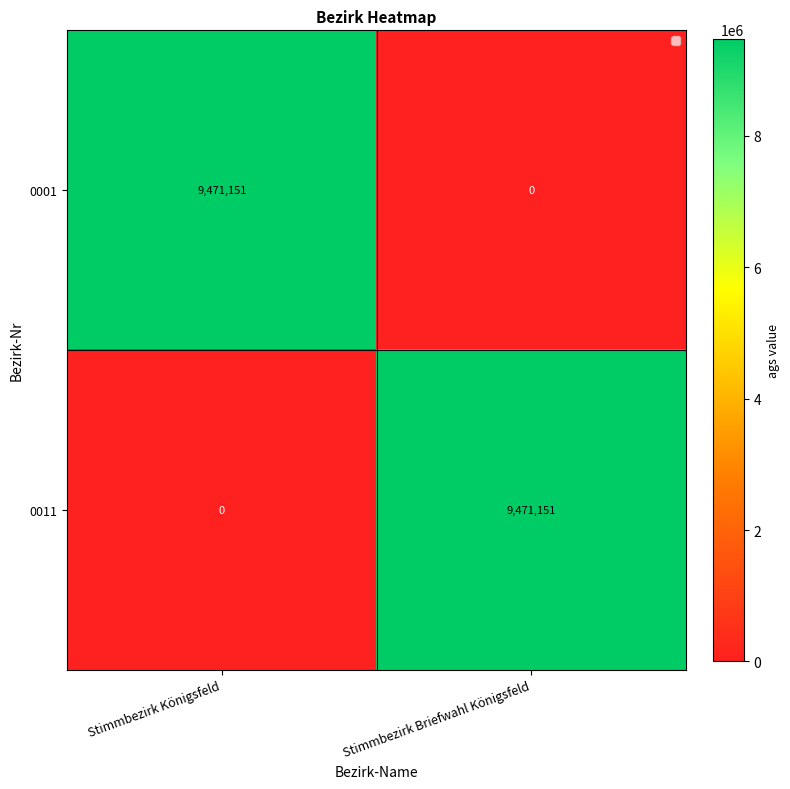

Rank the series at Stimmbezirk Königsfeld from highest to lowest value.

0001, 0011